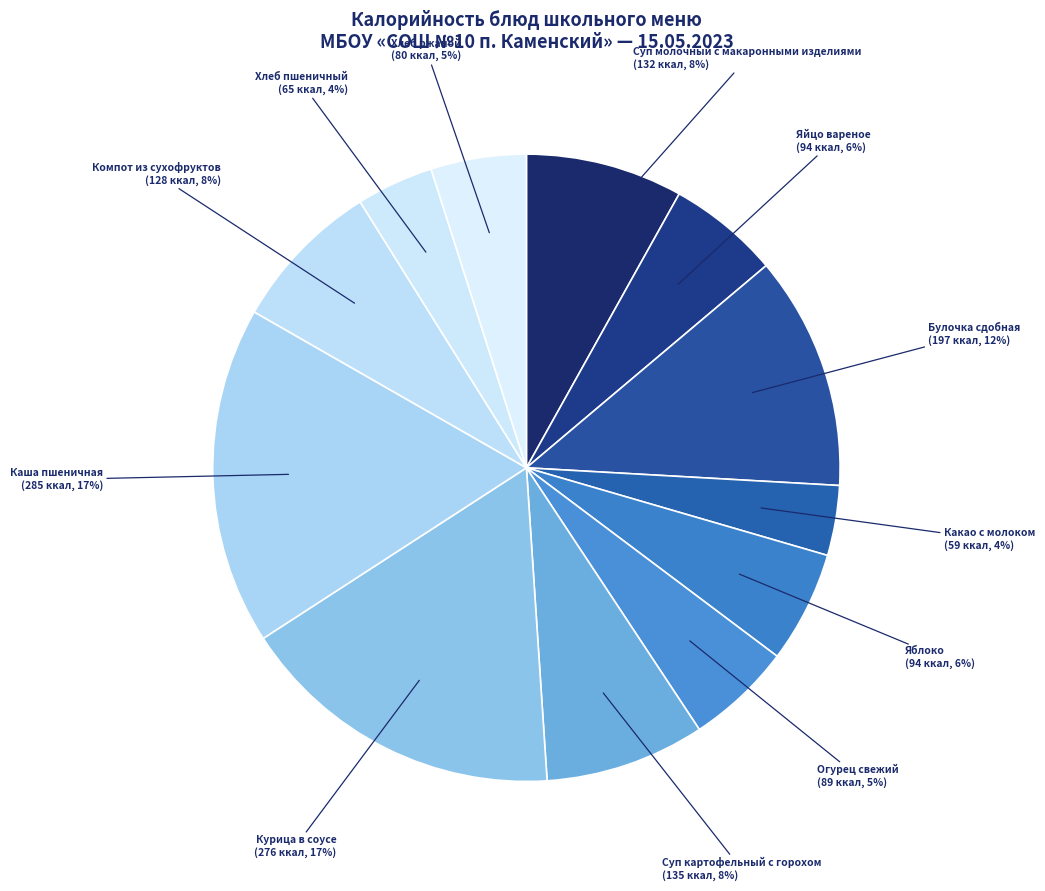

How many segments does this pie chart have?

12